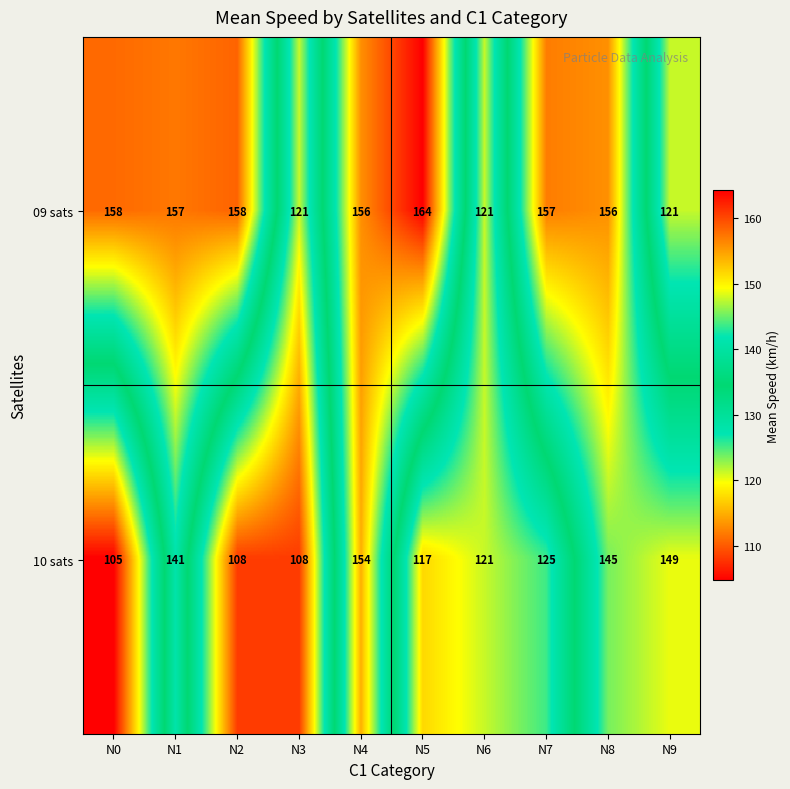

At which label does 09 sats first exceed 157?

N0